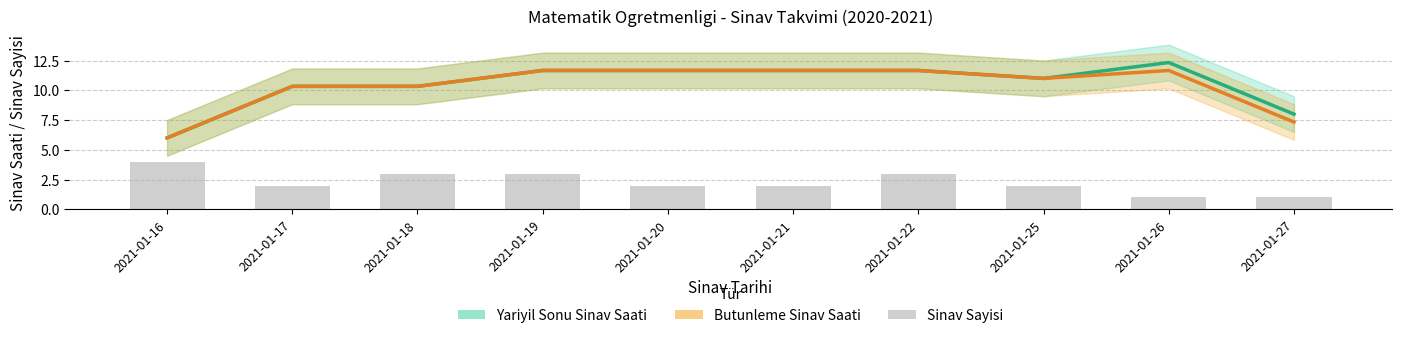

What is the value of the 10th bar from the left?

1